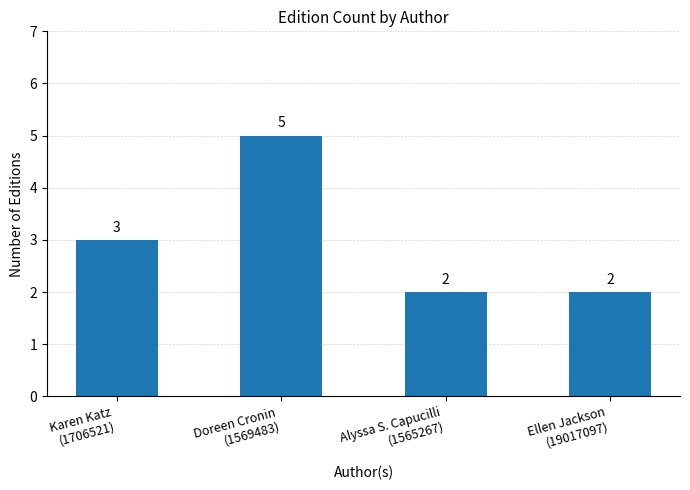

What is the smallest value displayed?

2